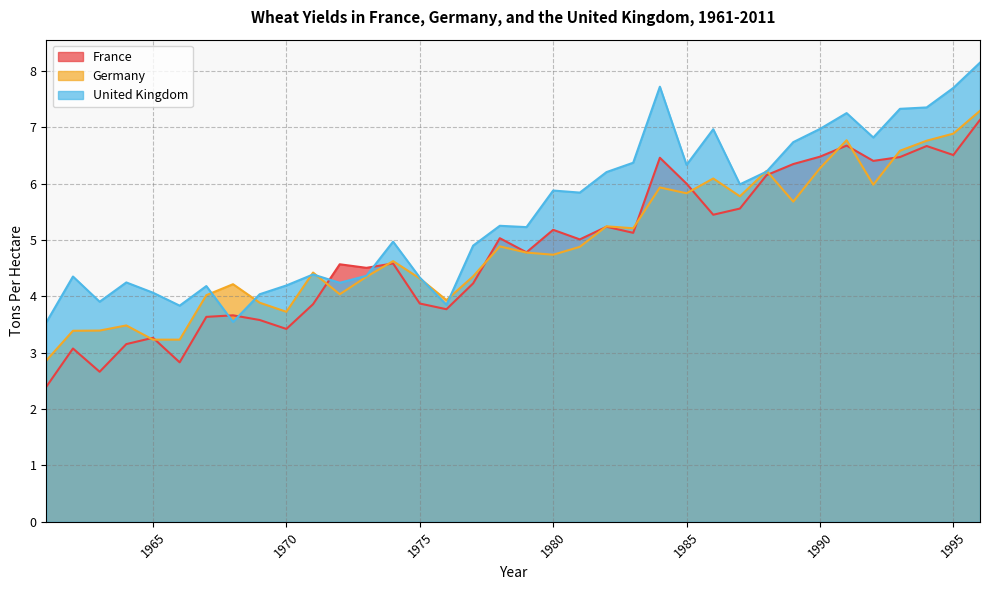

What is the sum of all United Kingdom values?

197.3